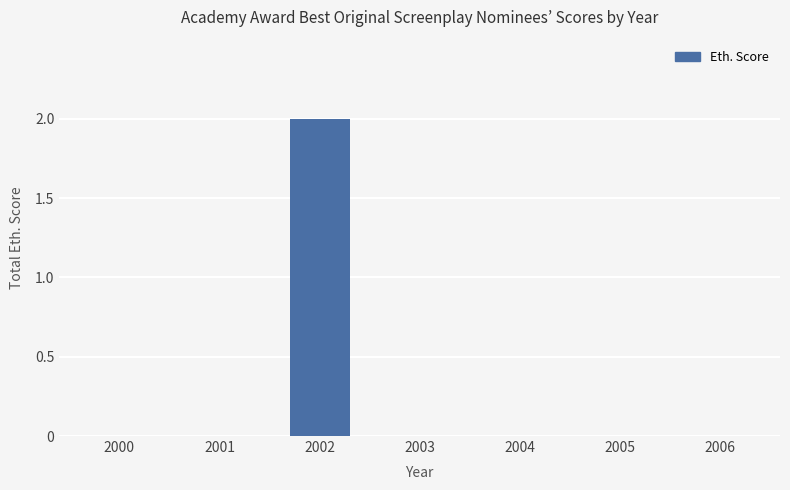

How many categories are shown in the chart?

7